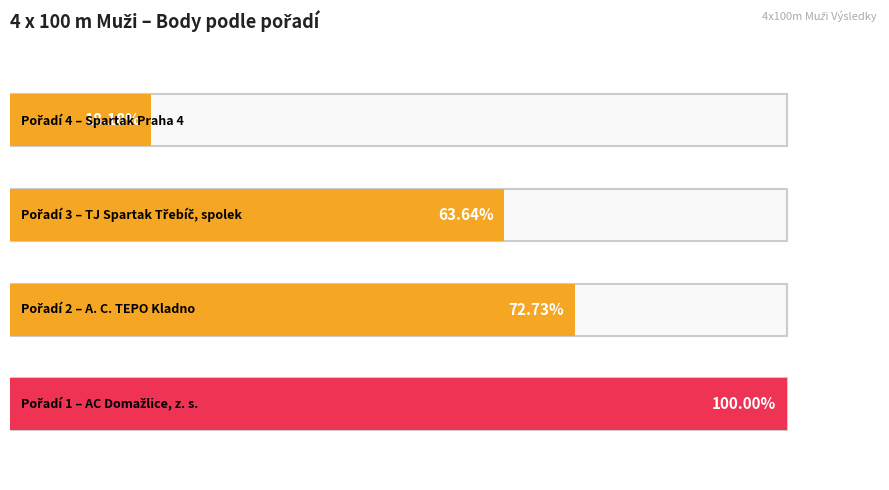

How many data points does each series have?

4